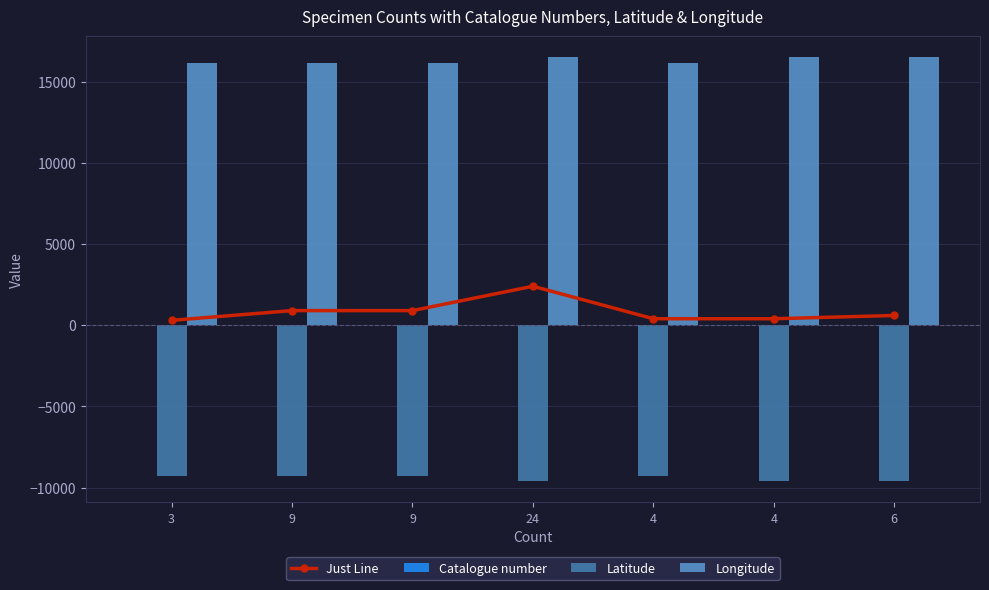

Count the number of categories in the chart.

7